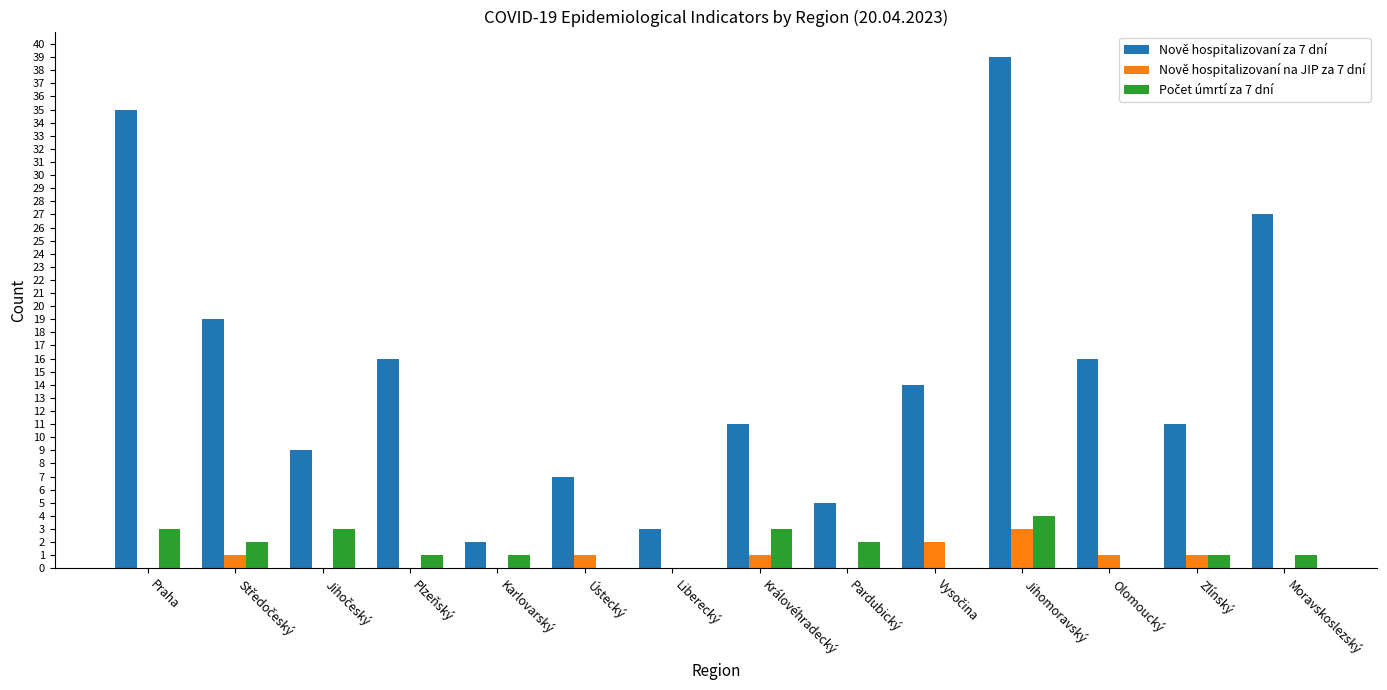

Which series has the largest total across all categories?

Nově hospitalizovaní za 7 dní